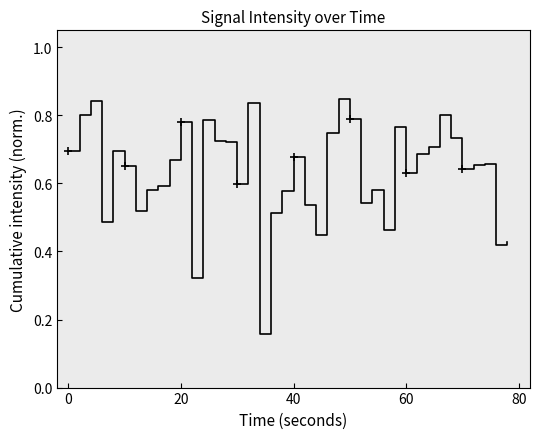

Reading left to right, extract all data points from this chart.

0.7	0.8	0.8	0.5	0.7	0.7	0.5	0.6	0.6	0.7	0.8	0.3	0.8	0.7	0.7	0.6	0.8	0.2	0.5	0.6	0.7	0.5	0.4	0.7	0.8	0.8	0.5	0.6	0.5	0.8	0.6	0.7	0.7	0.8	0.7	0.6	0.7	0.7	0.4	0.4